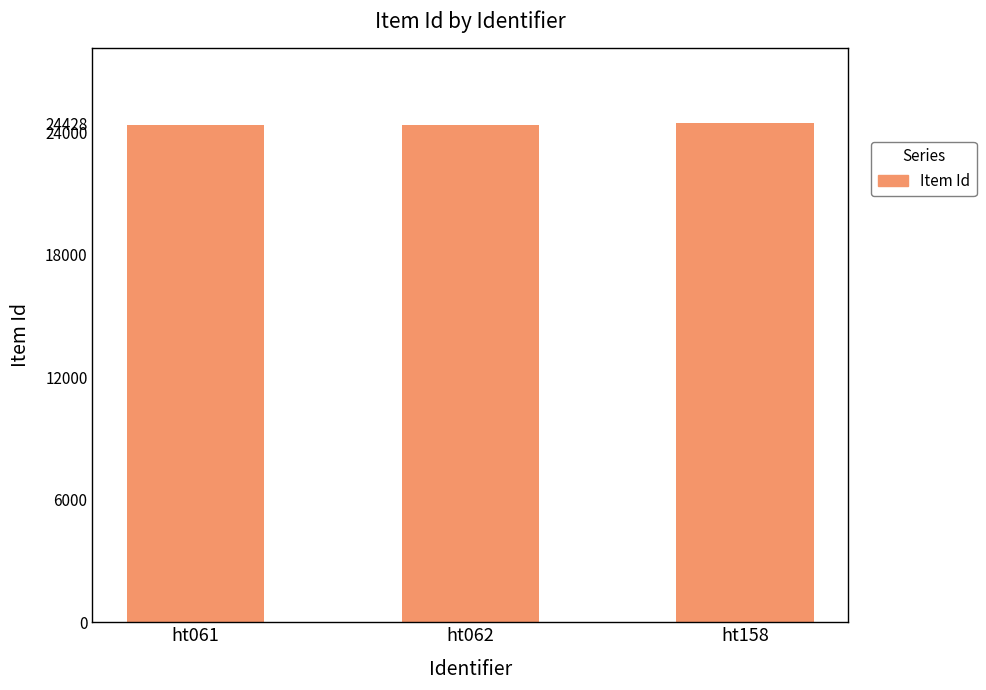

How many values are below 24323?

1